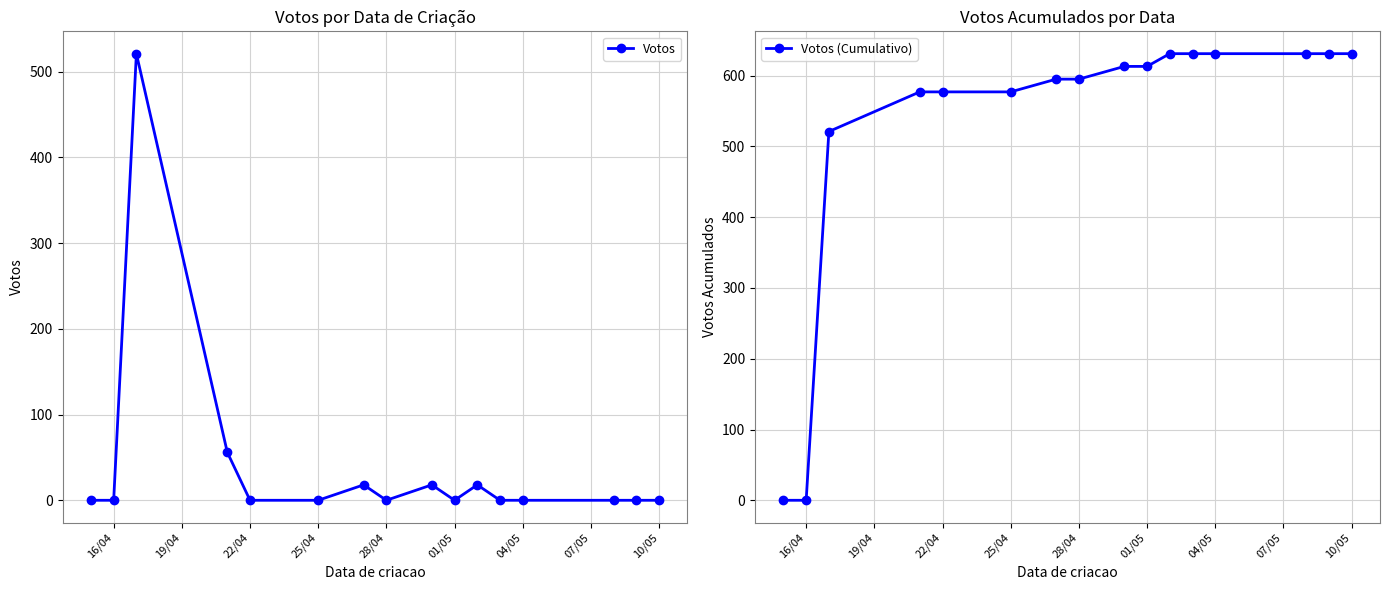

True or false: Votos (Cumulativo) and Votos cross at least once.

False